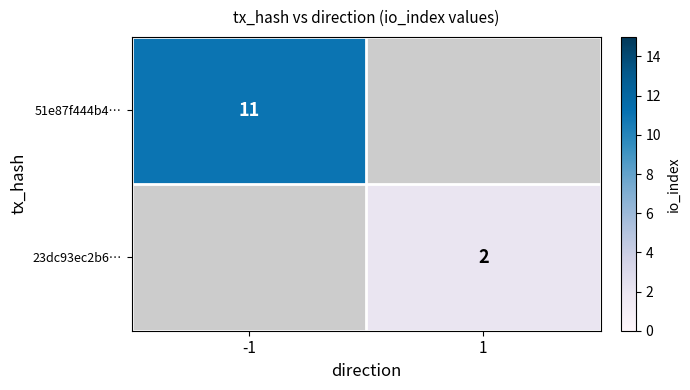

The 23dc93ec2b6… series shows 2 at 1. True or false?

True